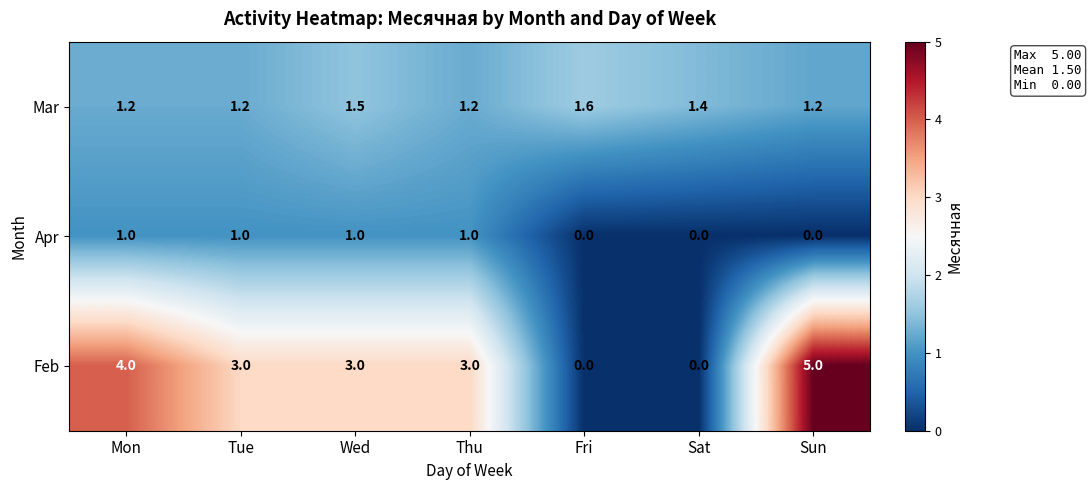

Rank the series at Wed from highest to lowest value.

Feb, Mar, Apr